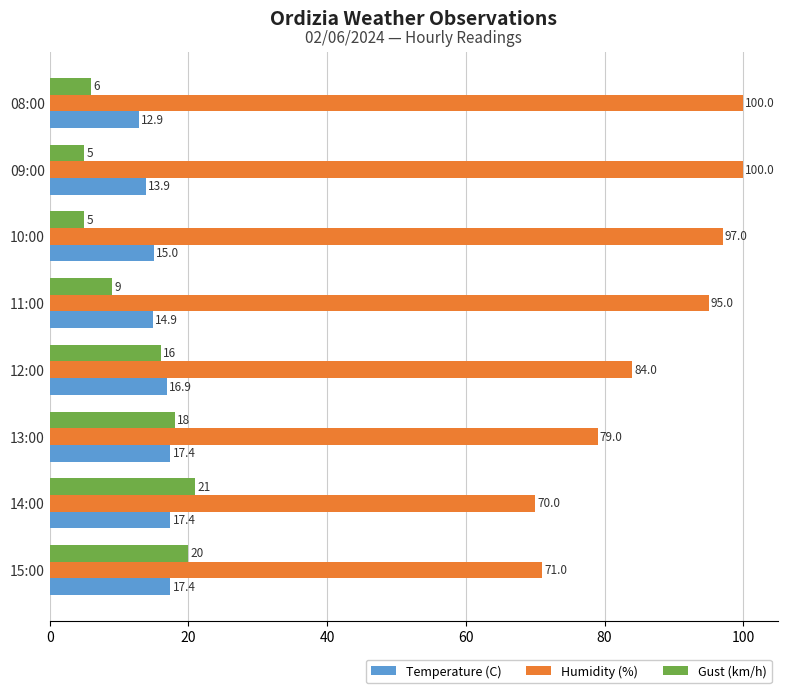

What is the difference between the second highest and minimum values in the Gust (km/h) series?

15.0